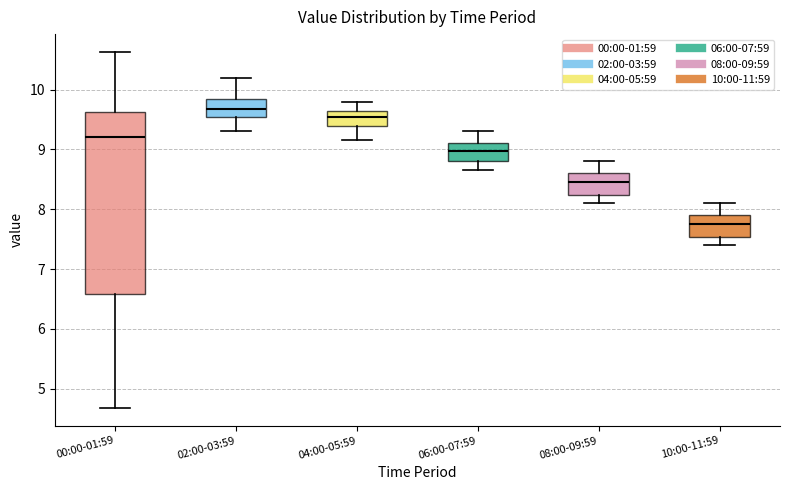

Where is the upper edge of the box for 04:00-05:59 on the y-axis? The values are not printed on the chart, so give them approximately, as read against the axis.

9.7